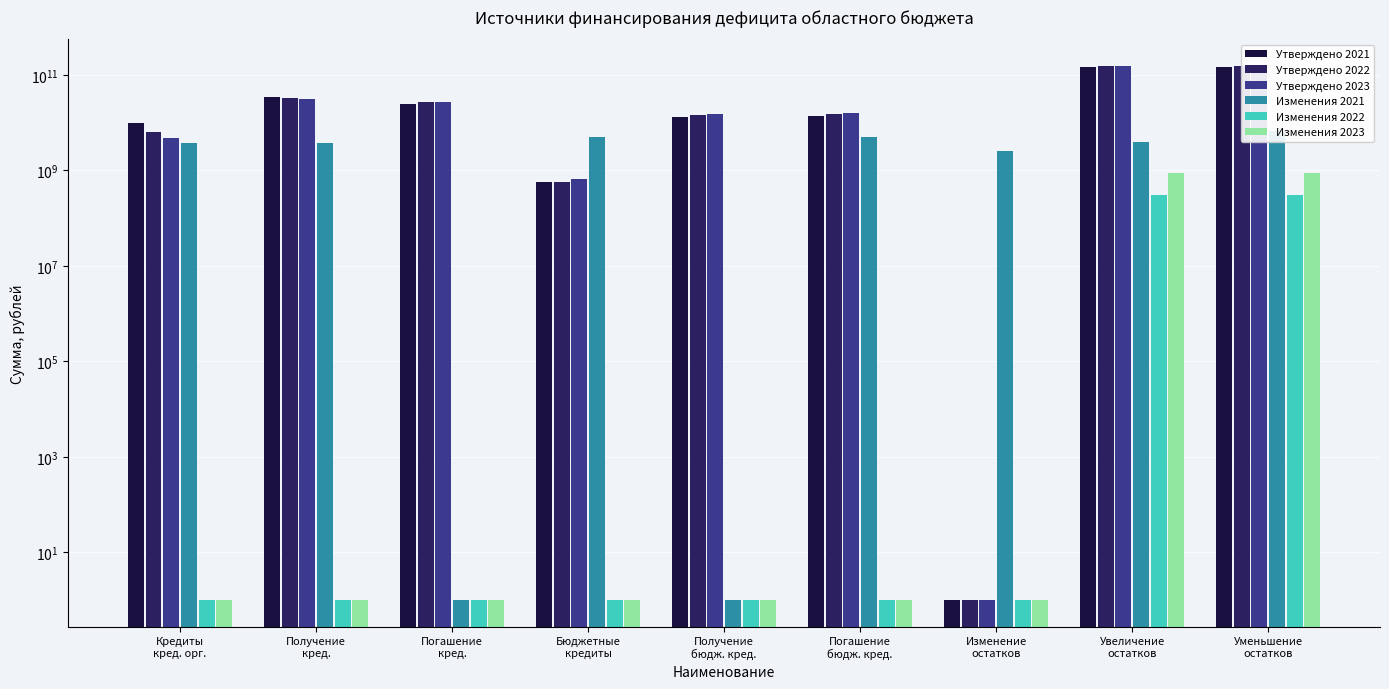

What is the sum of all Изменения 2023 values?

1760000007.0